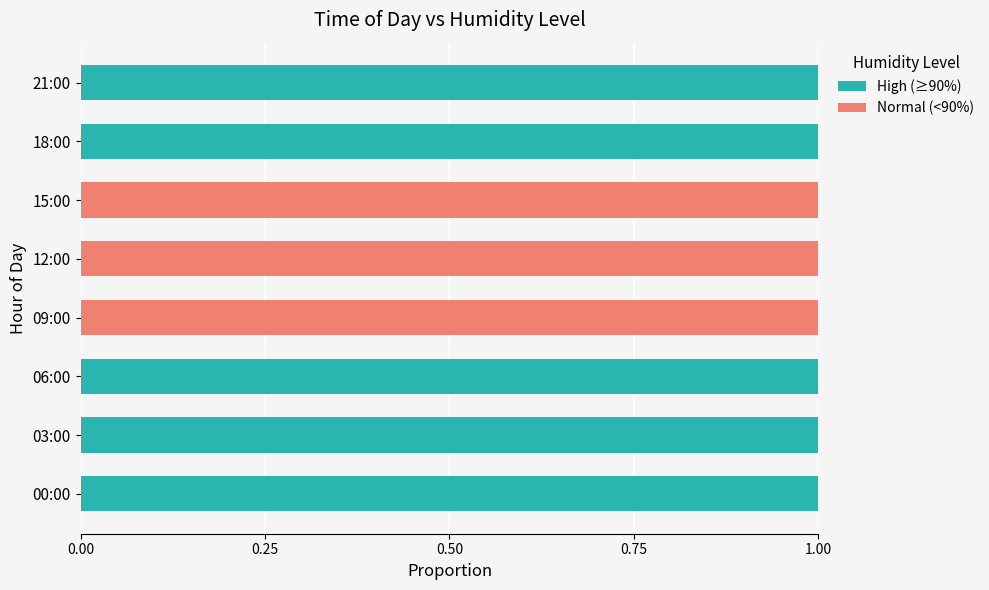

Is it true that High (≥90%) equals 0 at 09:00?

True